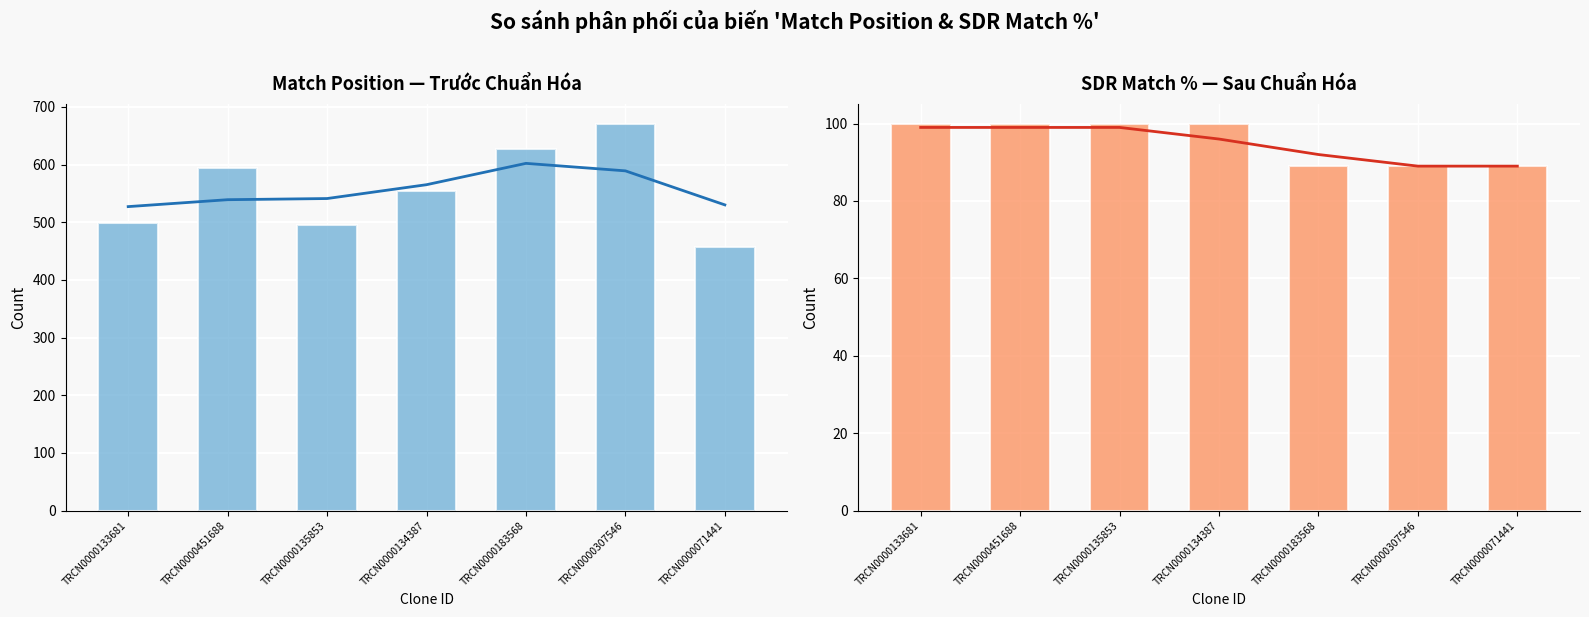

What value does the SDR Match % series have at TRCN0000134387?

100